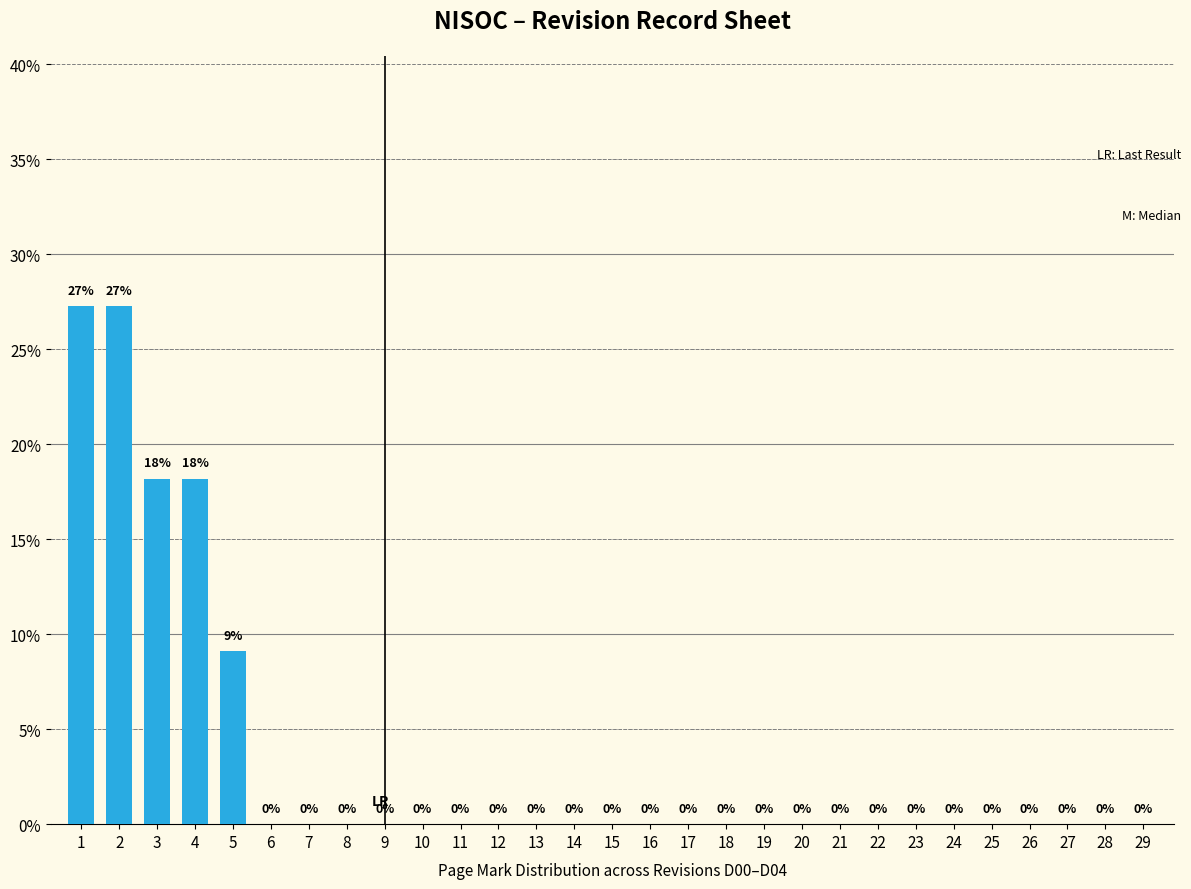

At which label is the value closest to 13?

5